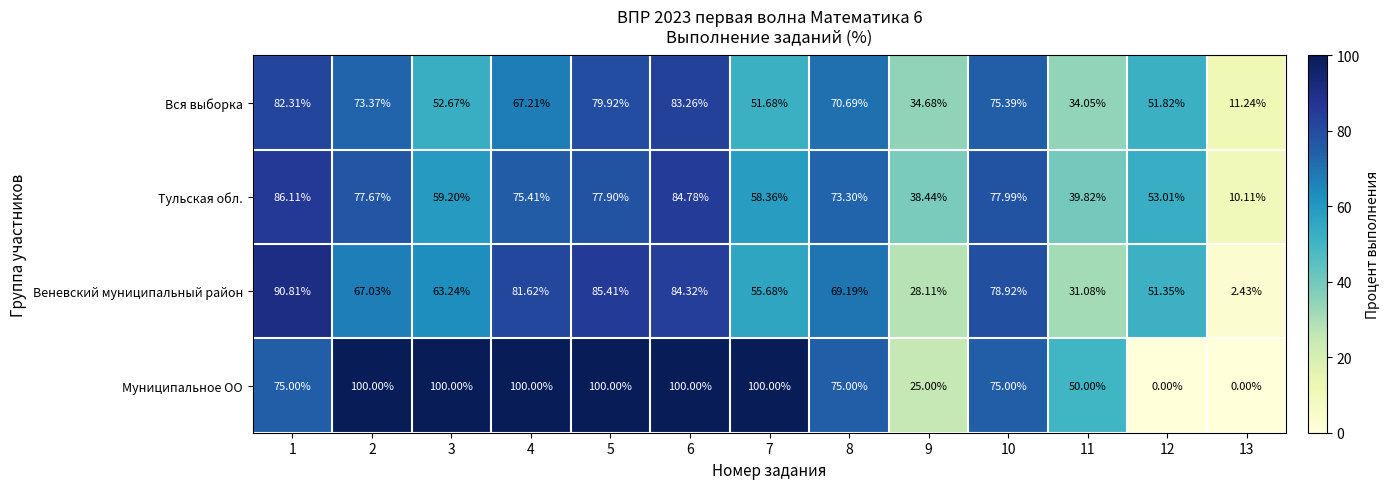

Which series has the largest range (max minus min)?

Муниципальное ОО